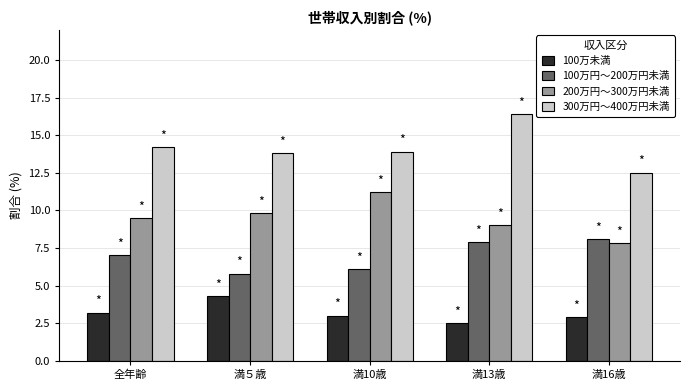

The value of 100万円～200万円未満 at 全年齢 is 7.0. True or false?

True